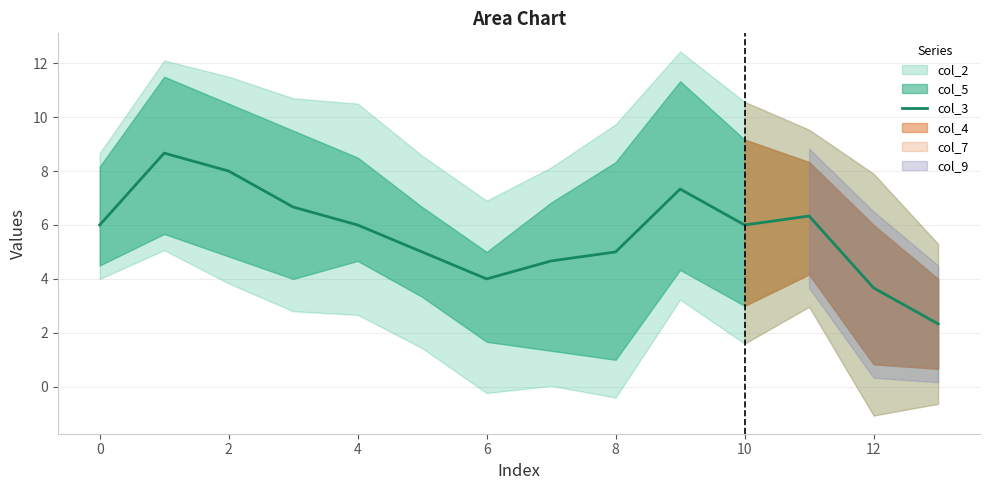

What is the difference between the maximum and minimum values?

6.3